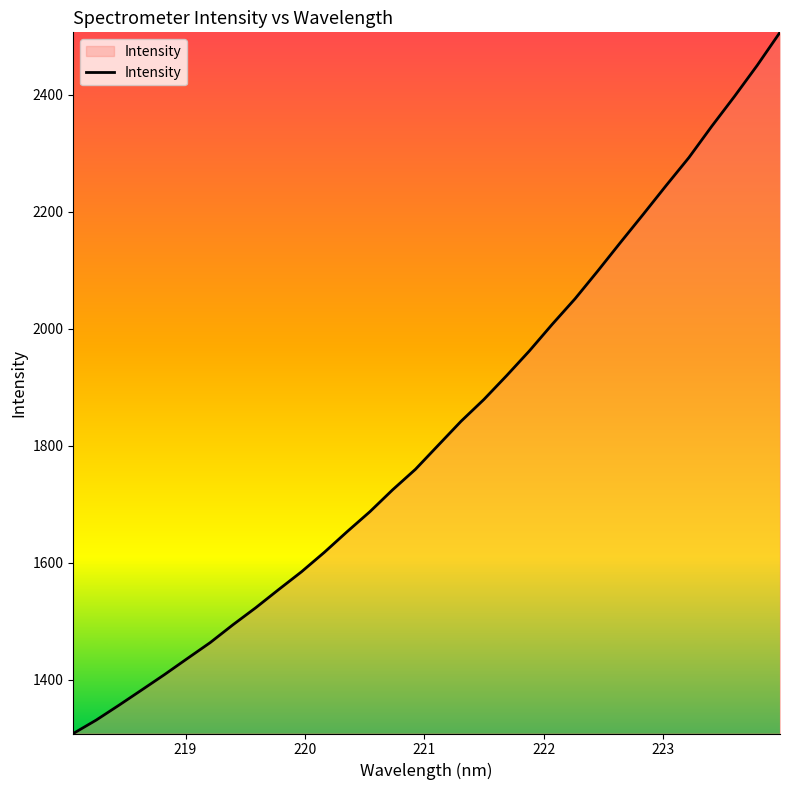

Reading left to right, what are all the values shown in this chart?

1308.1	1331.0	1356.4	1382.6	1408.9	1436.4	1463.6	1494.1	1523.3	1554.2	1584.6	1617.8	1653.1	1687.4	1724.9	1759.9	1801.0	1842.0	1879.2	1920.0	1962.4	2007.8	2051.4	2099.0	2148.0	2196.1	2245.0	2292.9	2346.3	2397.4	2450.6	2507.0